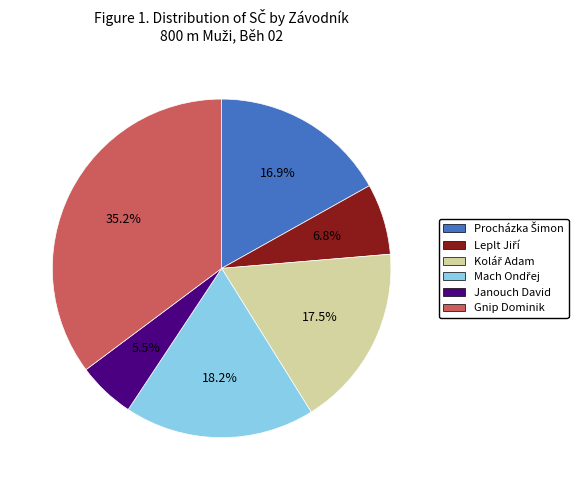

Is there a majority slice in this chart?

No